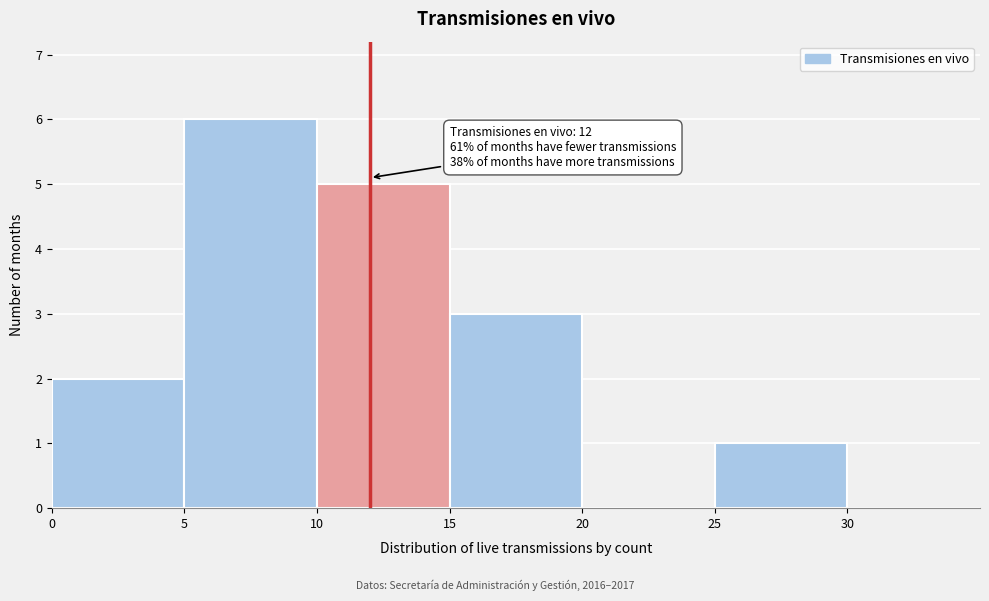

Which range on the x-axis has the tallest bar?

5 to 10